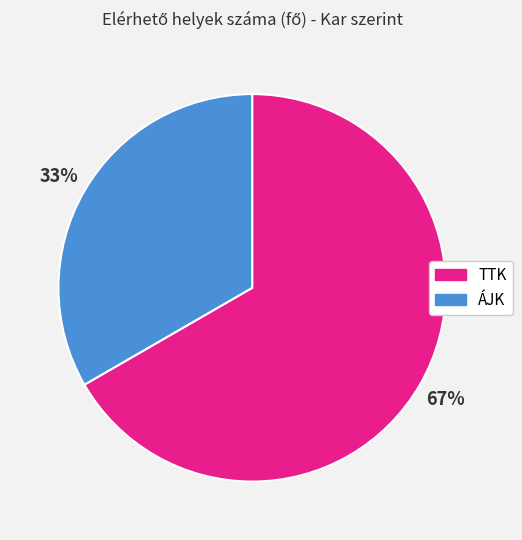

Do ÁJK and TTK together represent more than half of the pie?

Yes